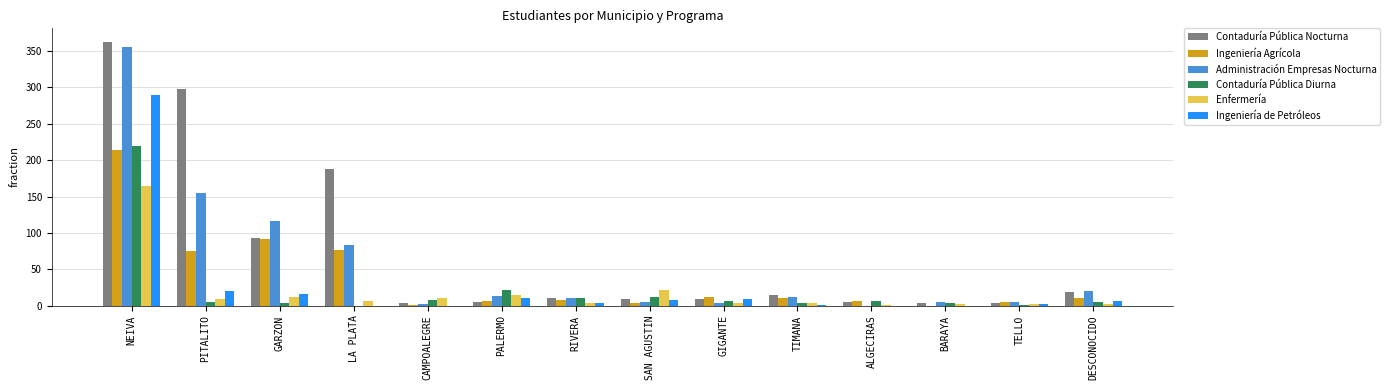

Count the number of categories in the chart.

14